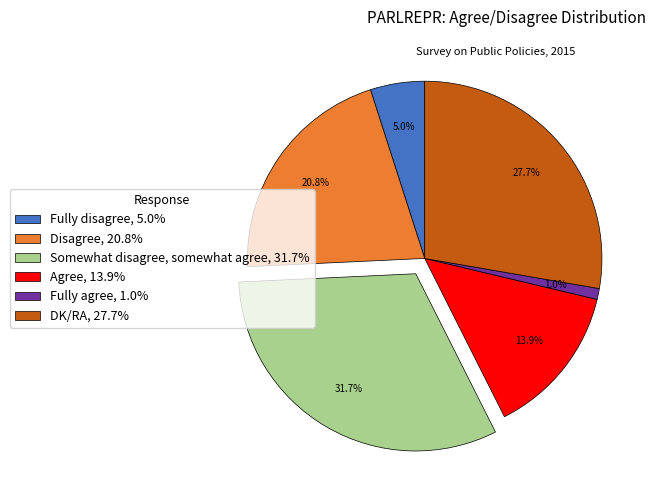

True or false: DK/RA accounts for 39% of the total.

False